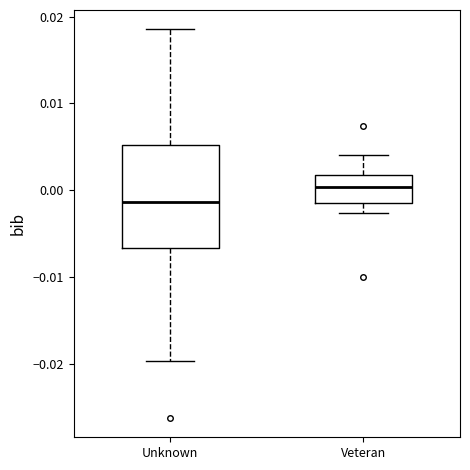

Where is the lower edge of the box for Veteran on the y-axis? The values are not printed on the chart, so give them approximately, as read against the axis.

-0.001